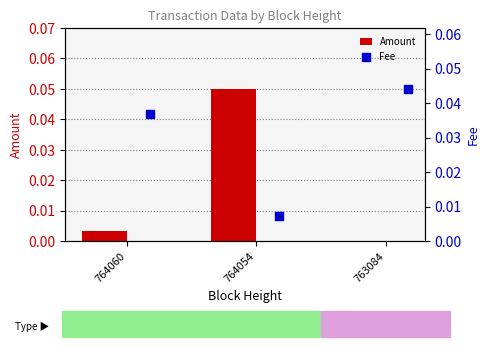

Which series has the widest spread of Y values?

Amount